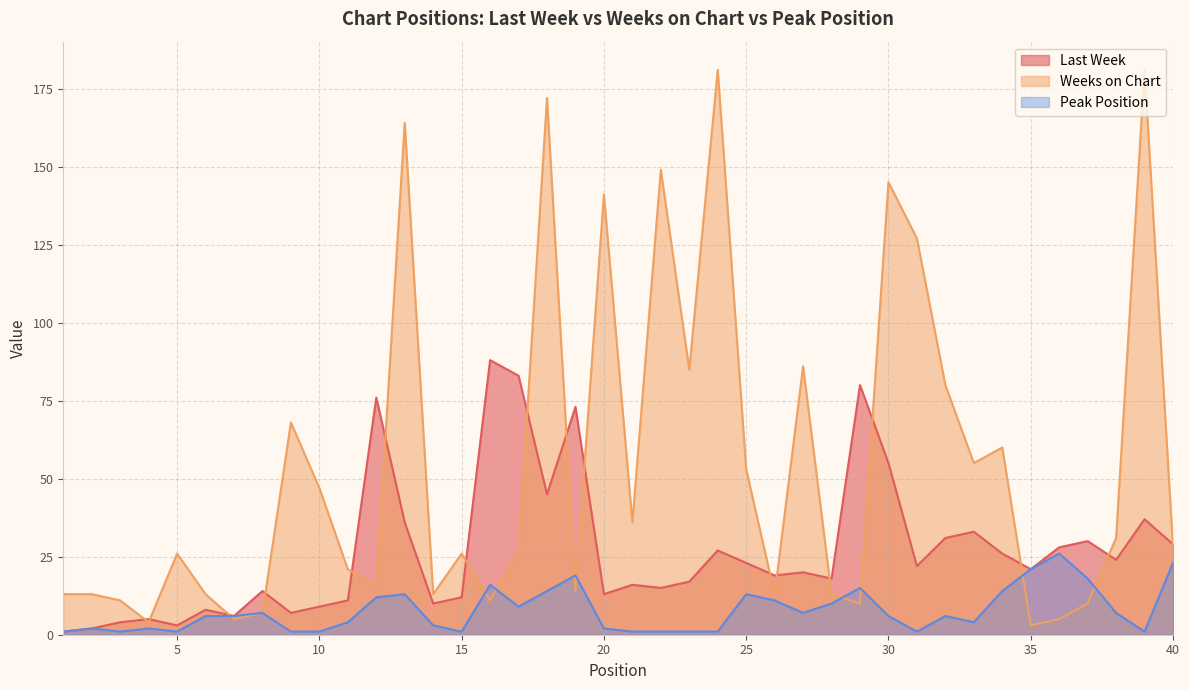

What is the minimum value shown in the chart?

1